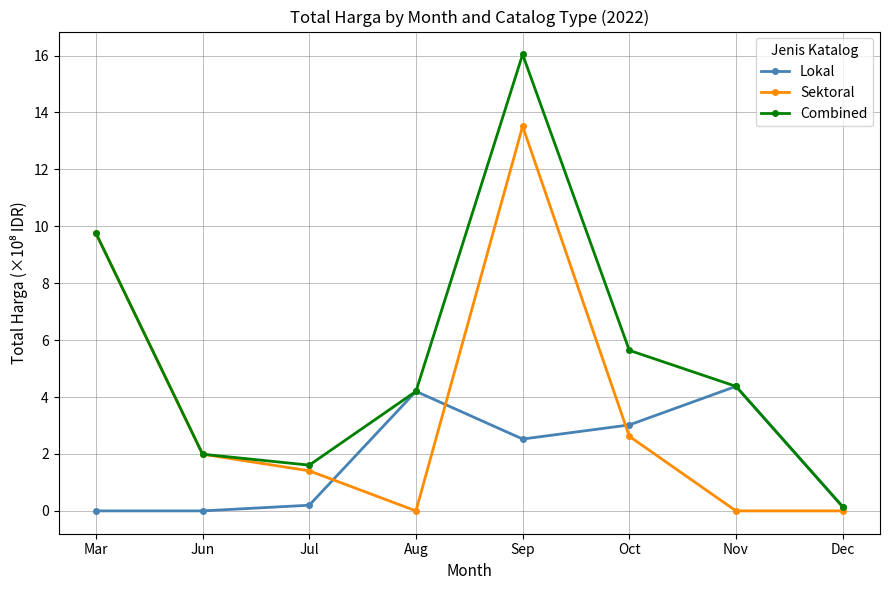

At which label does Sektoral first exceed 1?

Mar